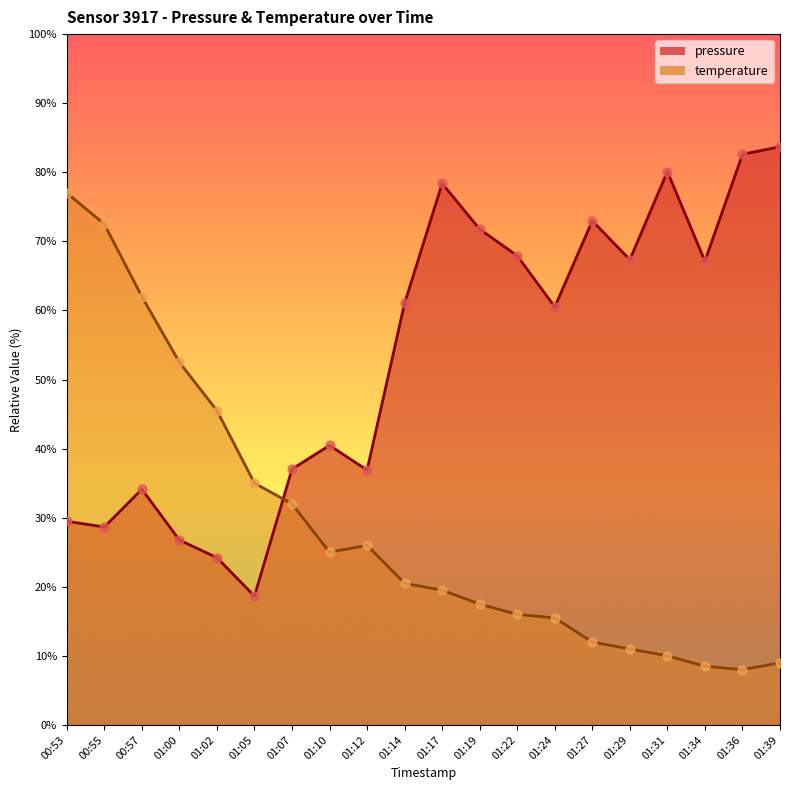

Which series reaches the maximum Y coordinate?

pressure